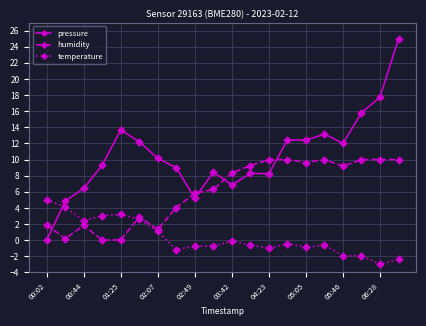

Which series has the widest spread of values?

pressure